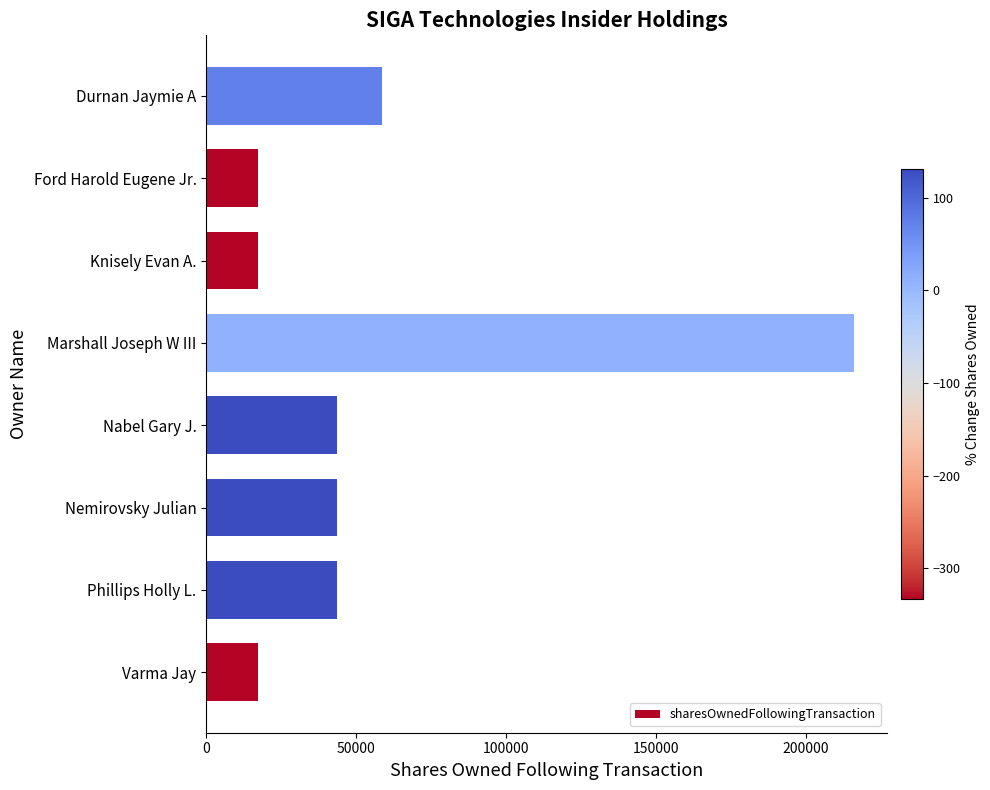

The value at Phillips Holly L. is 43514. True or false?

True